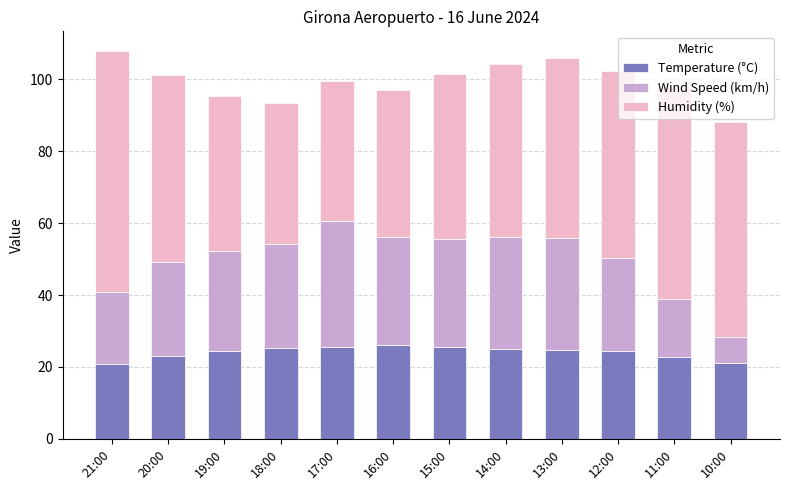

What is the sum of the Temperature (°C) values at 20:00 and 15:00?

48.6